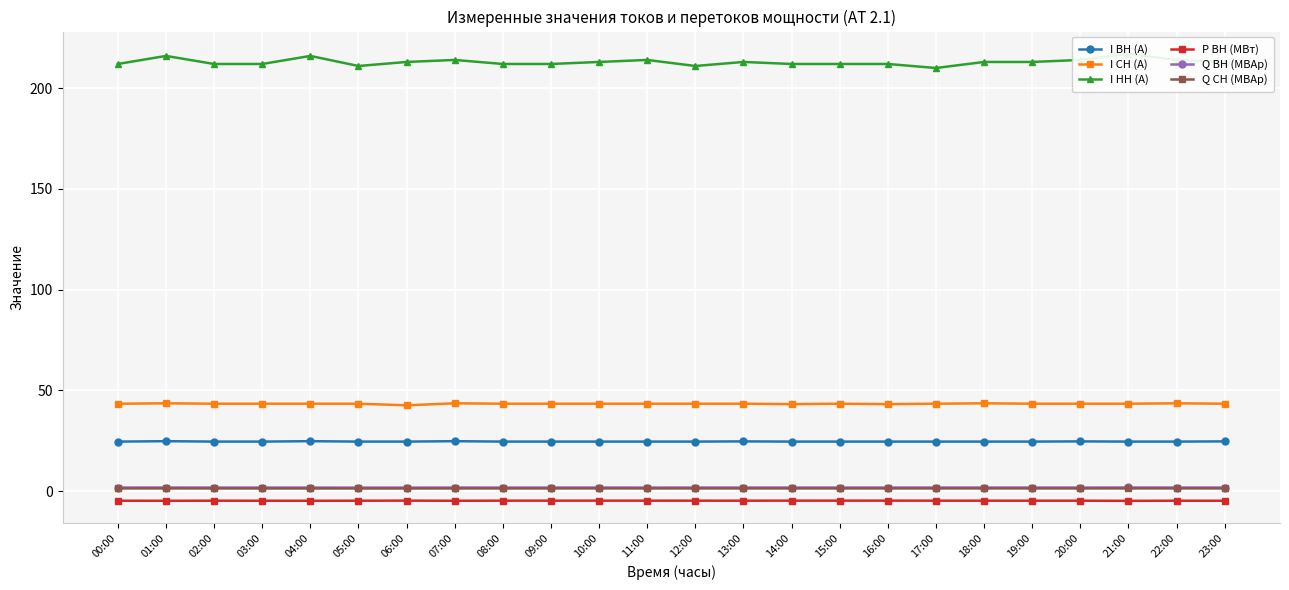

What is the spread (max minus min) of values at 19:00?

217.7